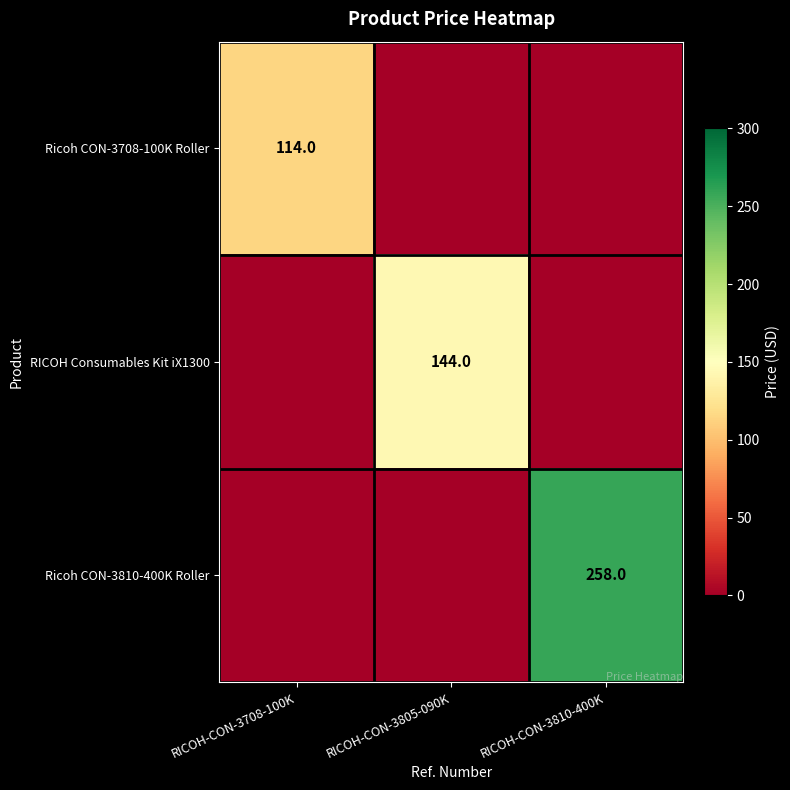

At which category is the sum across all series the highest?

RICOH-CON-3810-400K